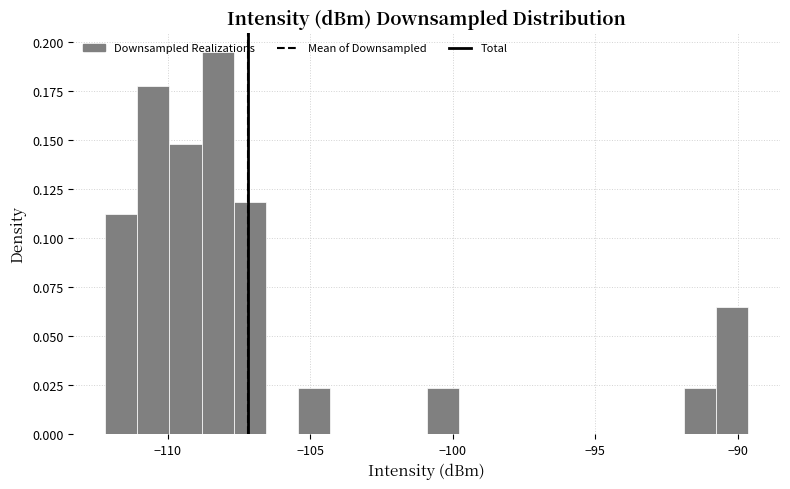

Around what value on the x-axis is the tallest bar? Give the approximate position of its centre, as read against the axis.

-108.0